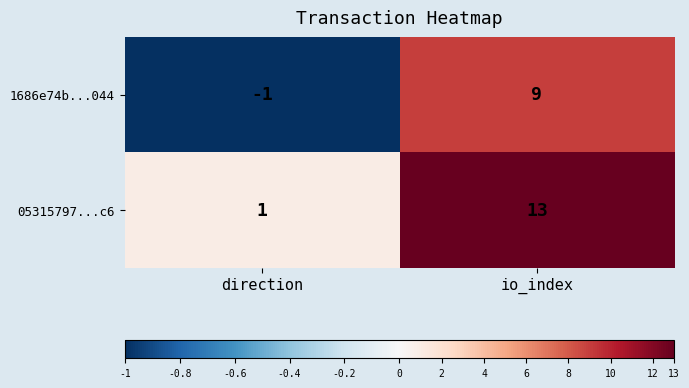

What is the difference between the highest and lowest values at direction?

2